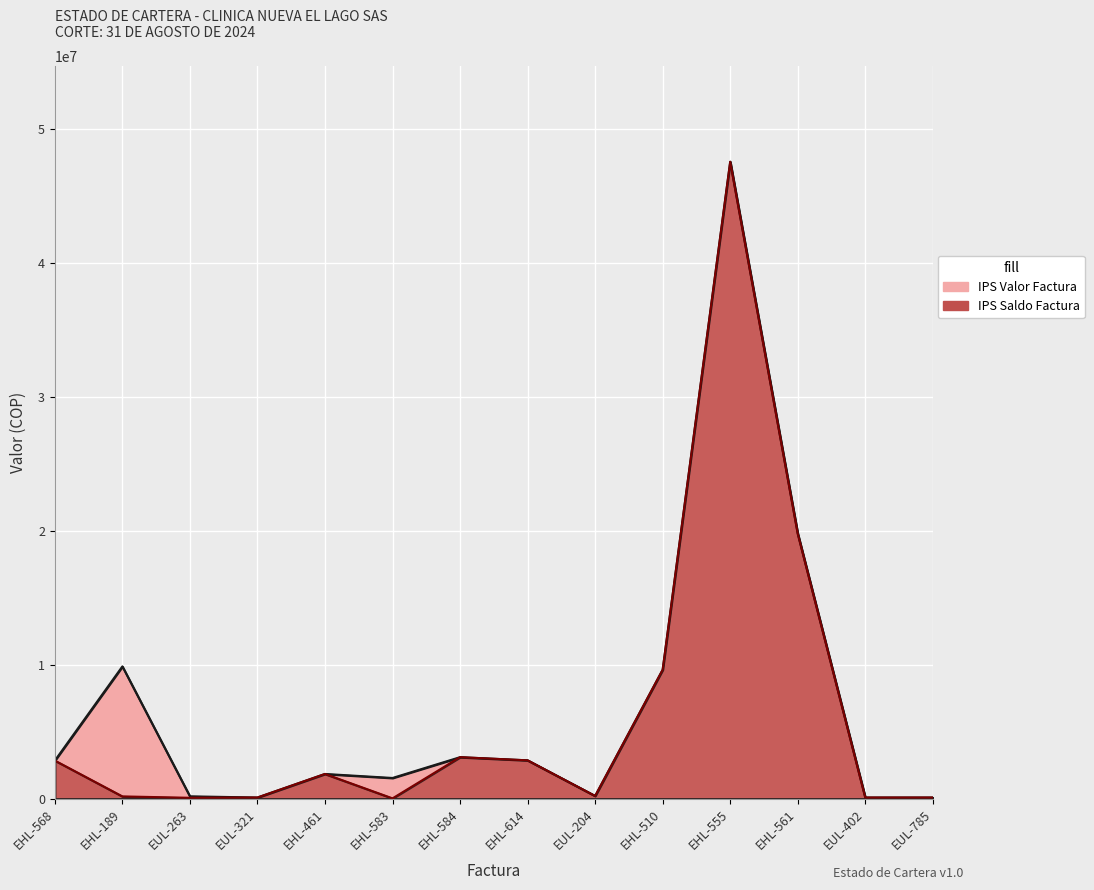

Does the chart display data point markers on the line(s)?

No